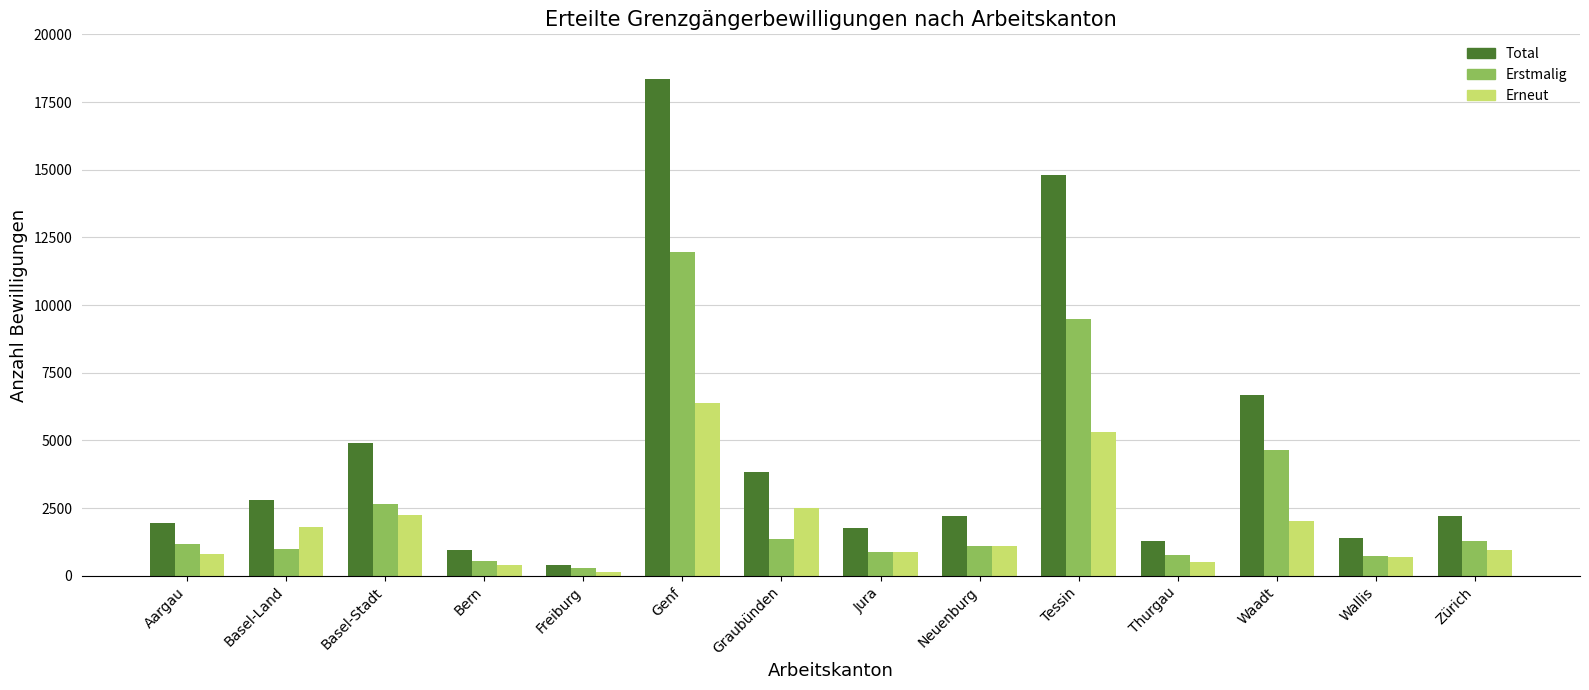

At which label does Total reach its peak?

Genf